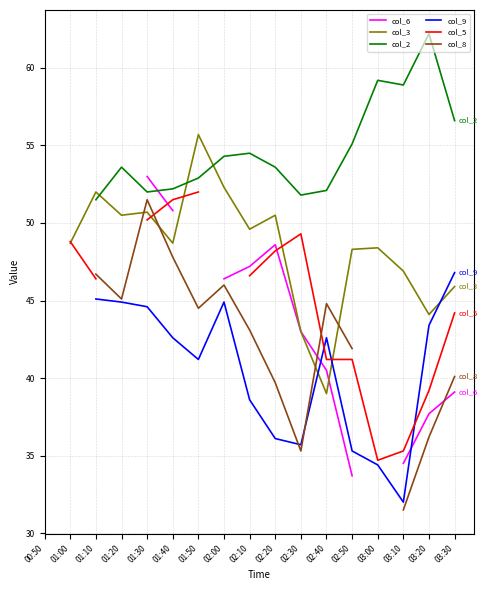

At which label does col_8 first exceed 41?

01:10